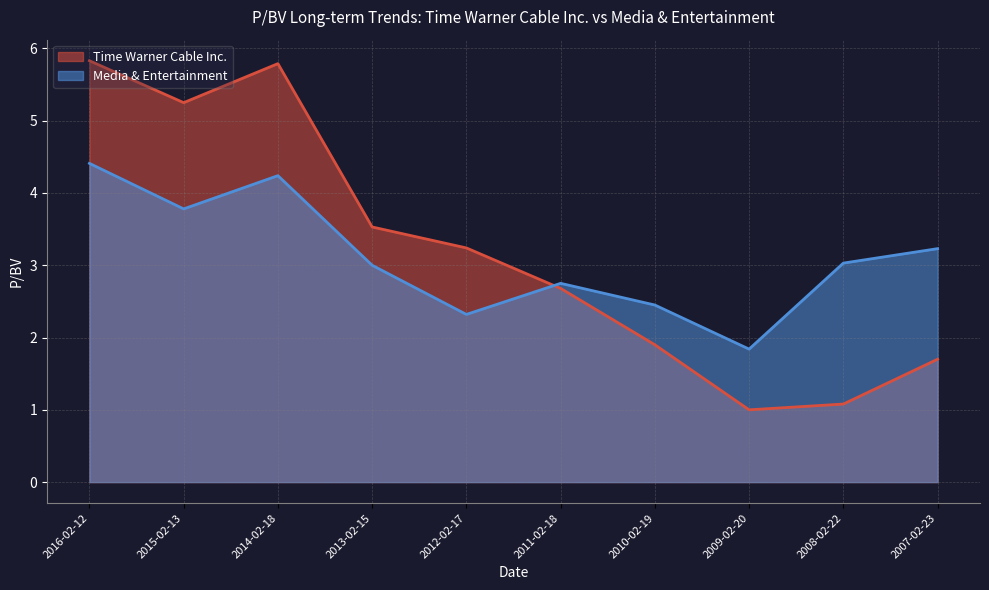

What is the label of the 6th point from the right?

2012-02-17